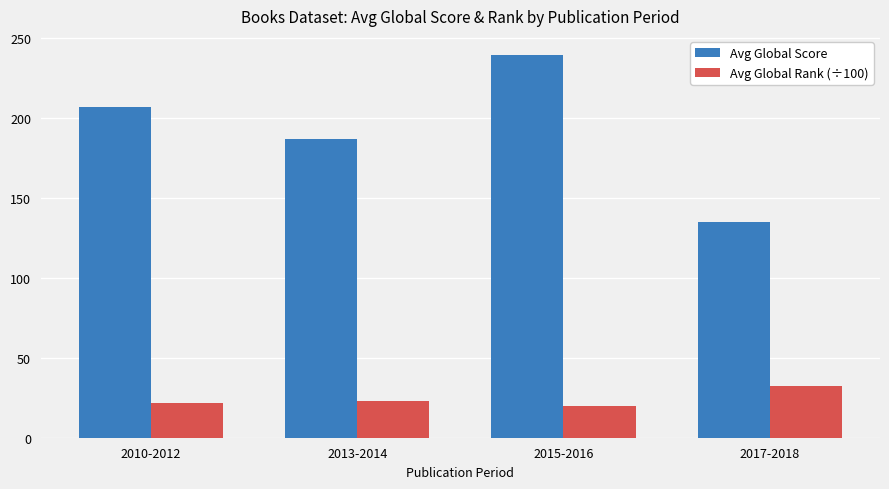

Reading left to right, extract all data points from this chart.

Avg Global Score: 2010-2012=206.7	2013-2014=186.8	2015-2016=239.4	2017-2018=134.7
Avg Global Rank (÷100): 2010-2012=21.7	2013-2014=23.2	2015-2016=19.6	2017-2018=32.4